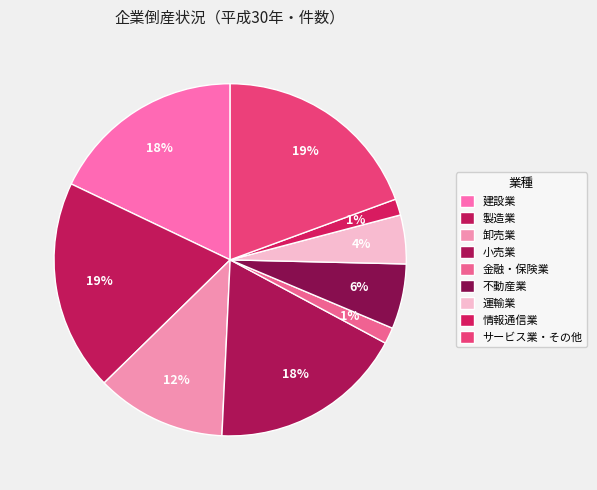

To the nearest percent, what percentage of the pie is 卸売業?

12%